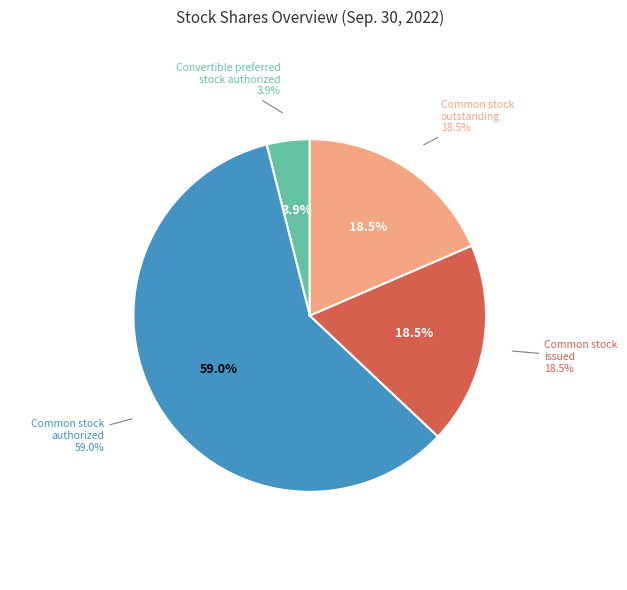

The Common stock outstanding (shares) slice represents 19% of the pie. True or false?

True